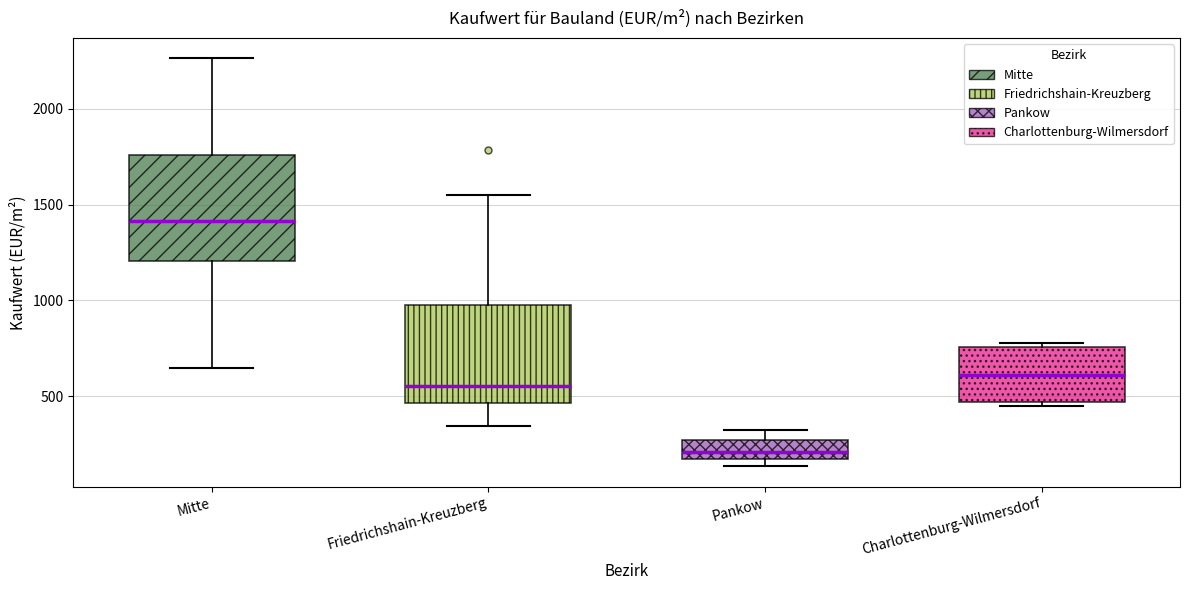

Reading left to right, read every box against the y-axis: the position of its median line, the range the box covers, and the ends of its whiskers. The values are not printed on the chart, so give them approximately, as read against the axis.

Mitte: median 1400, box 1200 to 1750, whiskers 650 to 2250
Friedrichshain-Kreuzberg: median 550, box 450 to 950, whiskers 350 to 1550
Pankow: median 200, box 150 to 250, whiskers 150 (just below the box's lower edge) to 350
Charlottenburg-Wilmersdorf: median 600, box 450 to 750, whiskers 450 (just below the box's lower edge) to 800